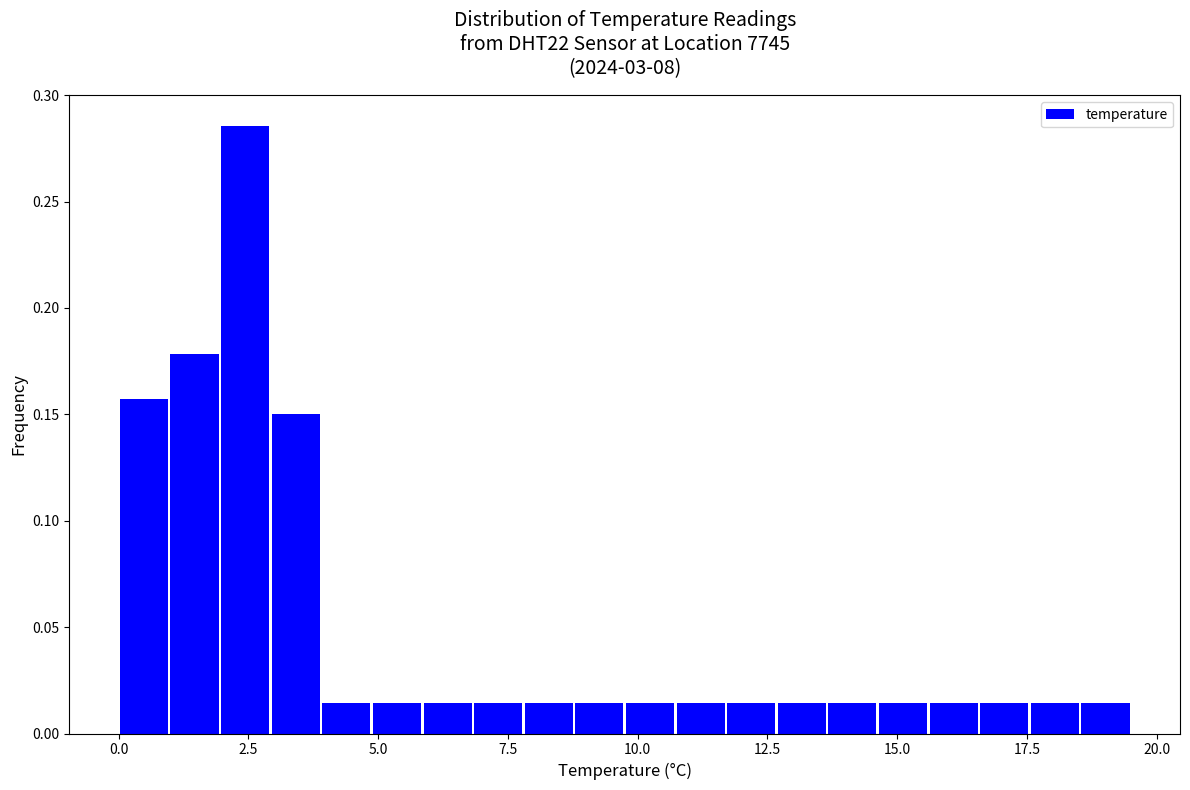

Around what value on the x-axis is the tallest bar? Give the approximate position of its centre, as read against the axis.

2.5